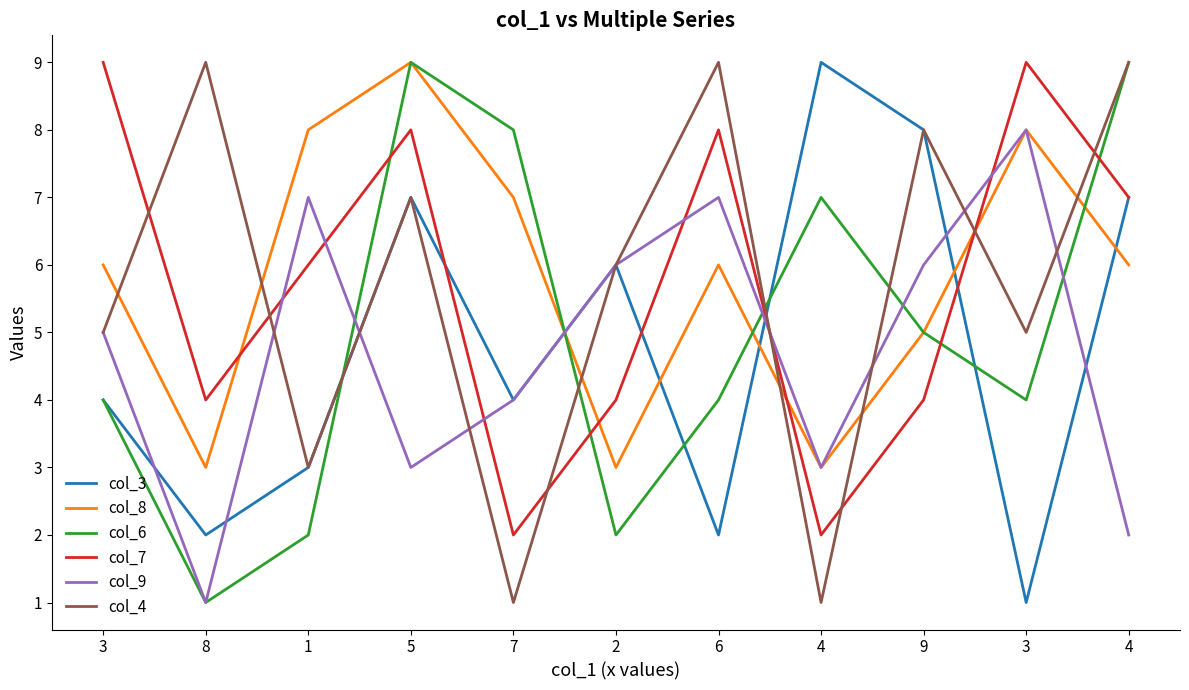

Which has a higher value, 8 or 3?

3